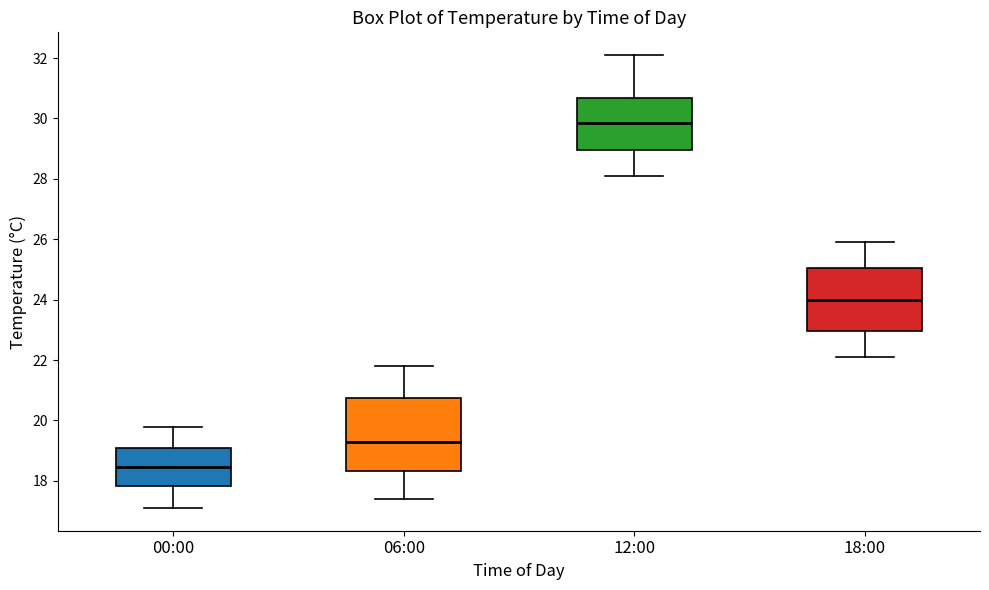

Which box is the tallest, from its lower edge to its upper edge?

06:00